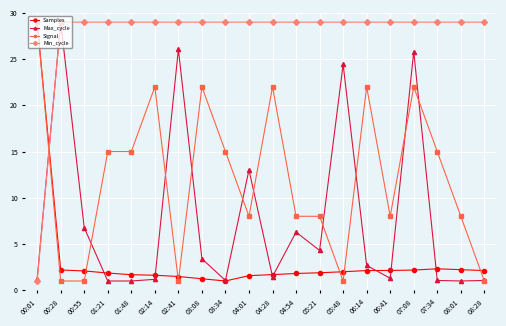

Between 02:14 and 07:34, which series saw the biggest shift?

Signal